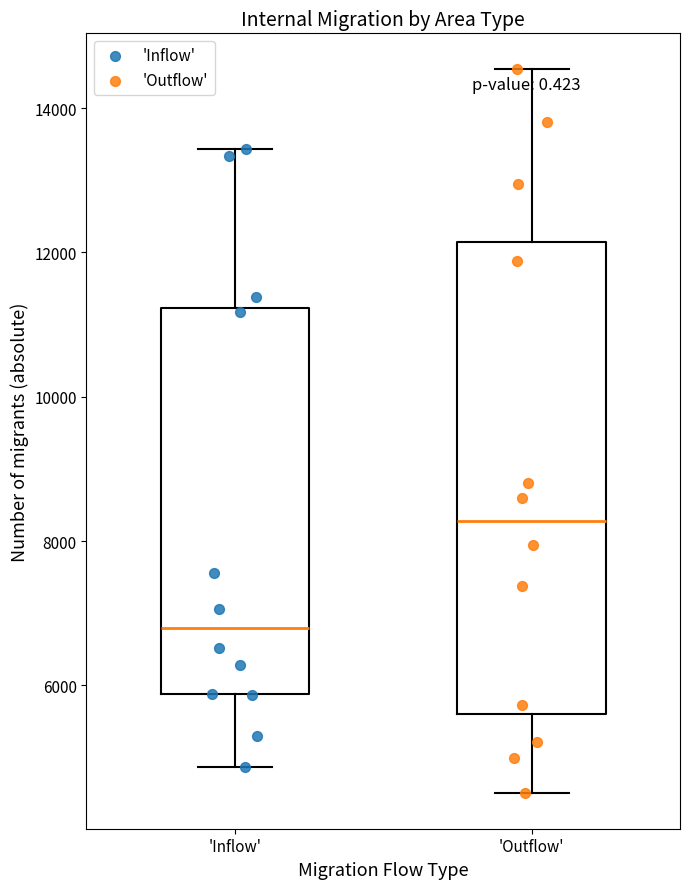

Reading left to right, read every box against the y-axis: the position of its median line, the range the box covers, and the ends of its whiskers. The values are not printed on the chart, so give them approximately, as read against the axis.

'Inflow': median 6800, box 5800 to 11200, whiskers 4800 to 13400
'Outflow': median 8200, box 5600 to 12200, whiskers 4600 to 14600